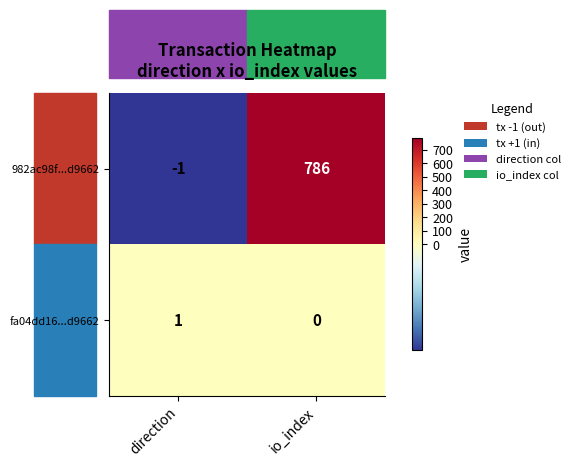

What value does the 982ac98f...d9662 series have at io_index, to the nearest 50?

800